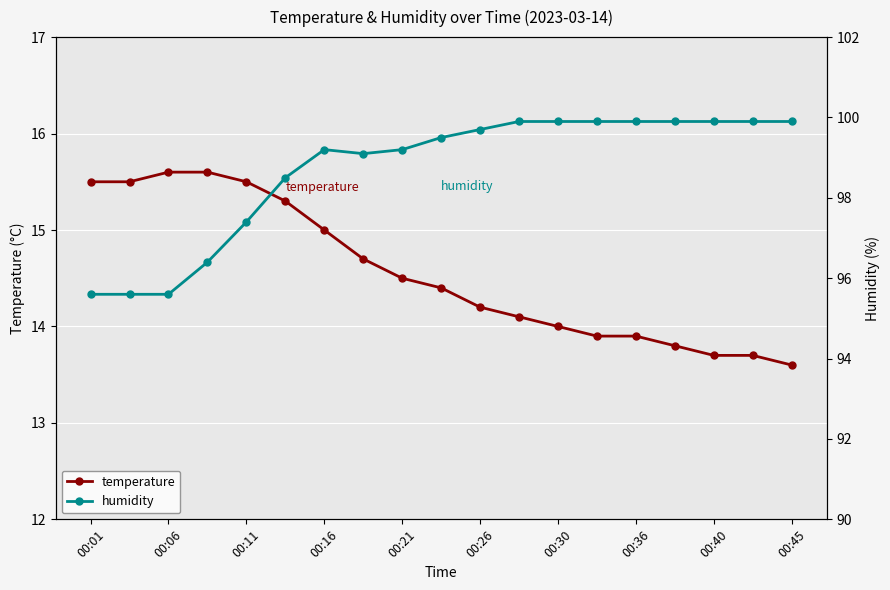

The temperature series shows 18.8 at 00:40. True or false?

False